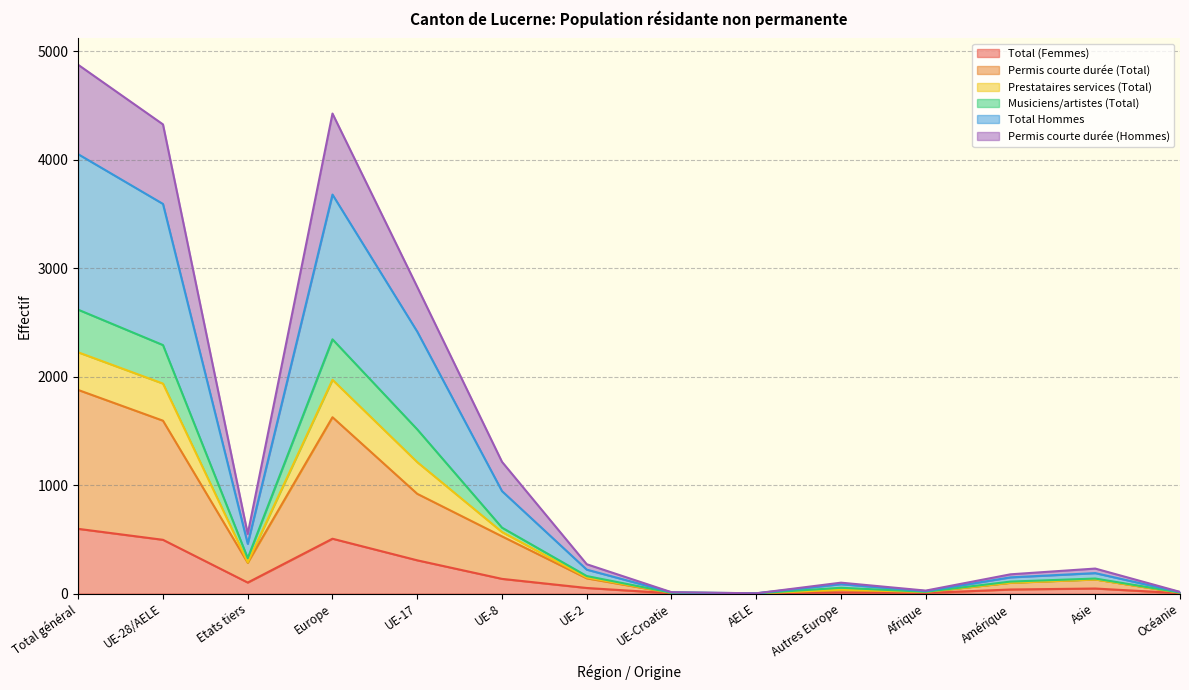

True or false: Prestataires services (Total) and Permis courte durée (Hommes) cross at least once.

False